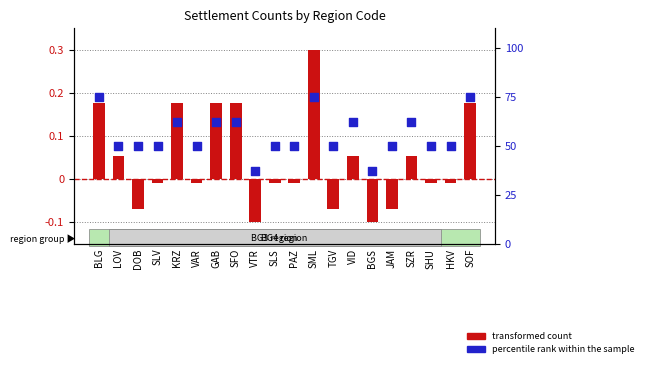

At how many categories does at least one series exceed 0?

20